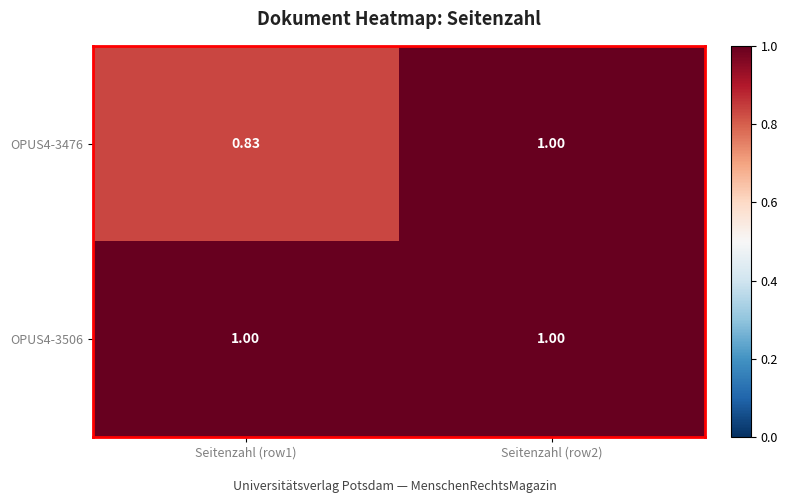

How many categories are shown in the chart?

2